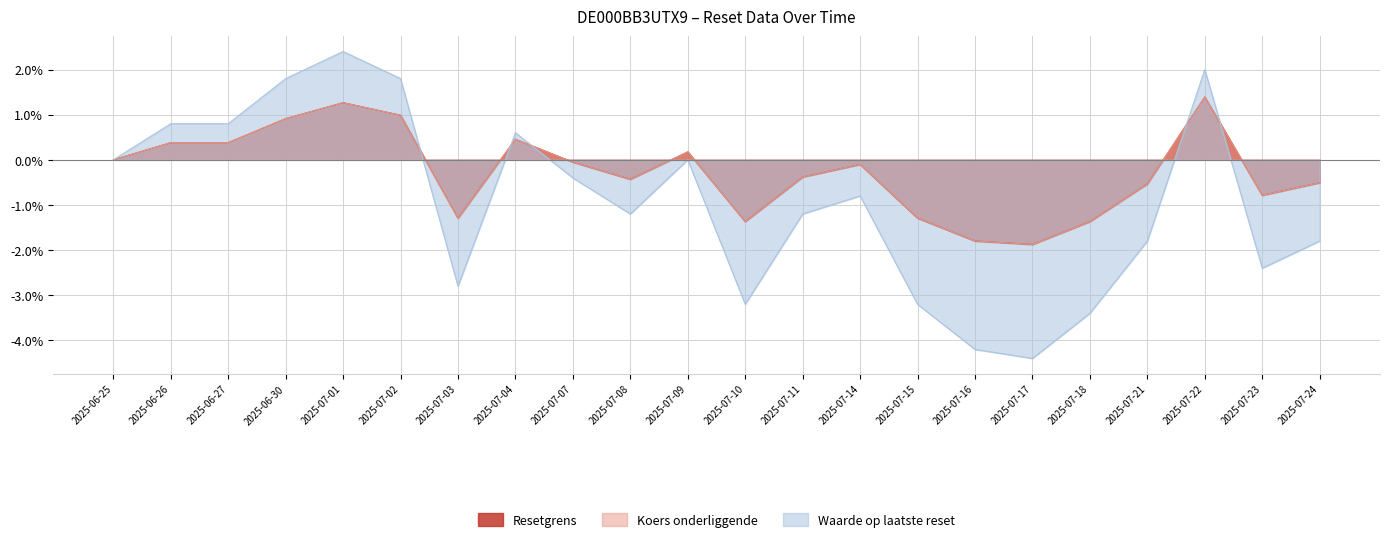

At which label is Koers onderliggende closest to 0?

2025-06-25